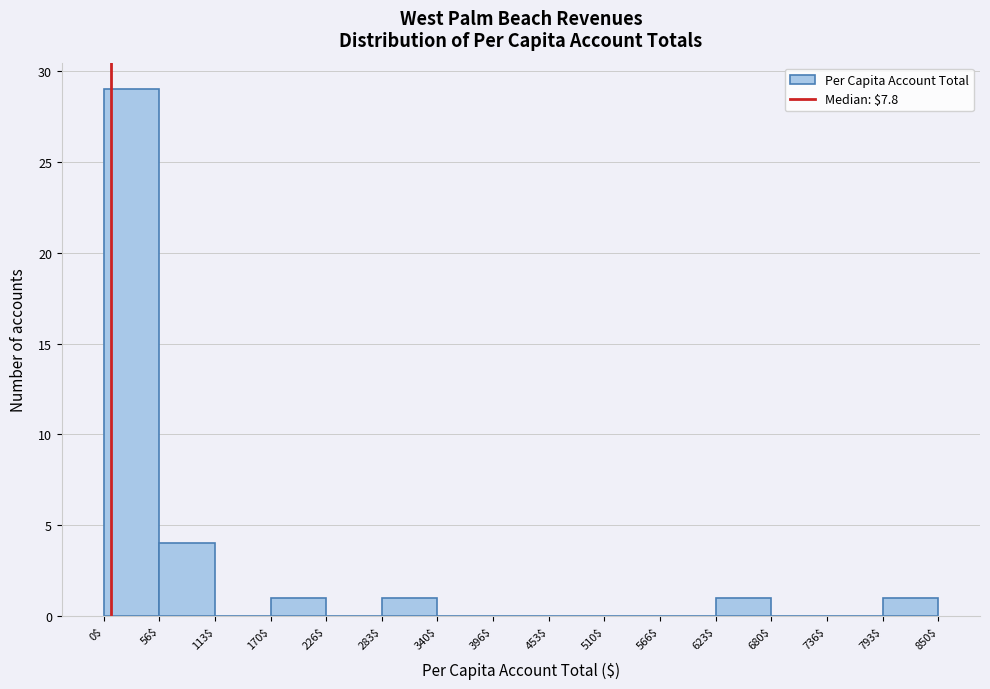

Reading left to right, list every bar in this chart as the range it spans on the x-axis followed by its height. The values are not printed on the chart, so give them approximately, as read against the axis.

0$ to 56$: 29
56$ to 113$: 4
113$ to 170$: 0
170$ to 226$: 1
226$ to 283$: 0
283$ to 340$: 1
340$ to 396$: 0
396$ to 453$: 0
453$ to 510$: 0
510$ to 566$: 0
566$ to 623$: 0
623$ to 680$: 1
680$ to 736$: 0
736$ to 793$: 0
793$ to 850$: 1